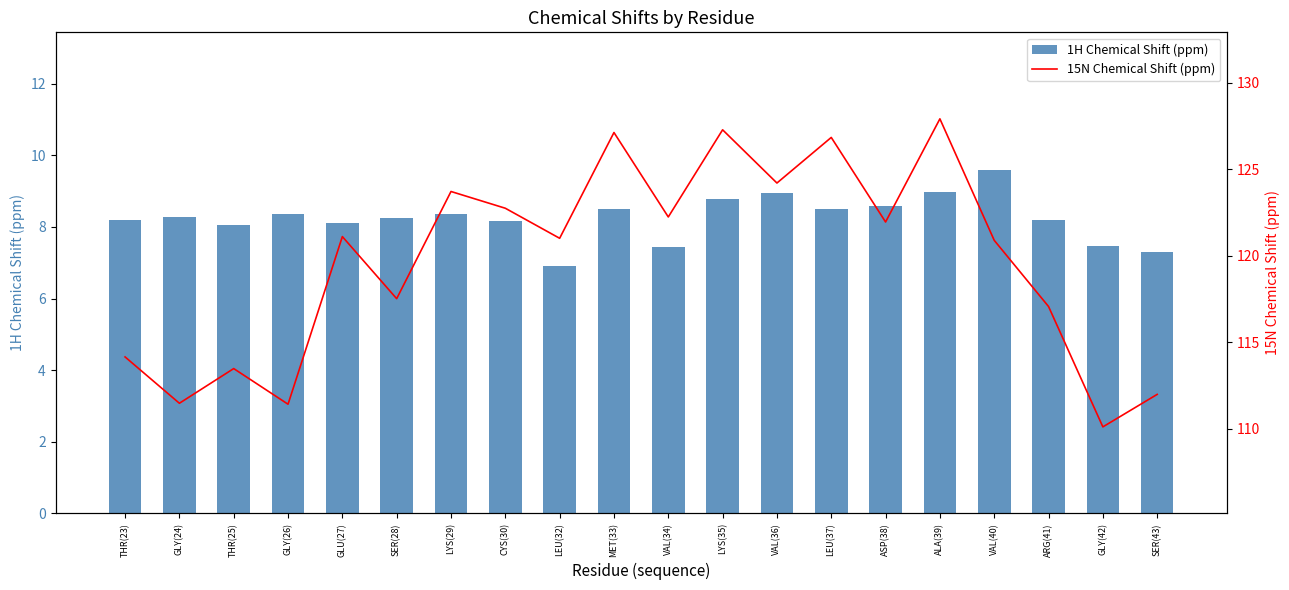

Reading left to right, list all the values displayed in this chart.

1H Chemical Shift (ppm): THR(23)=8.2	GLY(24)=8.3	THR(25)=8.0	GLY(26)=8.4	GLU(27)=8.1	SER(28)=8.3	LYS(29)=8.4	CYS(30)=8.2	LEU(32)=6.9	MET(33)=8.5	VAL(34)=7.4	LYS(35)=8.8	VAL(36)=9.0	LEU(37)=8.5	ASP(38)=8.6	ALA(39)=9.0	VAL(40)=9.6	ARG(41)=8.2	GLY(42)=7.5	SER(43)=7.3
15N Chemical Shift (ppm): THR(23)=114.1	GLY(24)=111.5	THR(25)=113.5	GLY(26)=111.4	GLU(27)=121.1	SER(28)=117.5	LYS(29)=123.7	CYS(30)=122.7	LEU(32)=121.0	MET(33)=127.1	VAL(34)=122.2	LYS(35)=127.3	VAL(36)=124.2	LEU(37)=126.8	ASP(38)=121.9	ALA(39)=127.9	VAL(40)=120.9	ARG(41)=117.1	GLY(42)=110.1	SER(43)=112.0